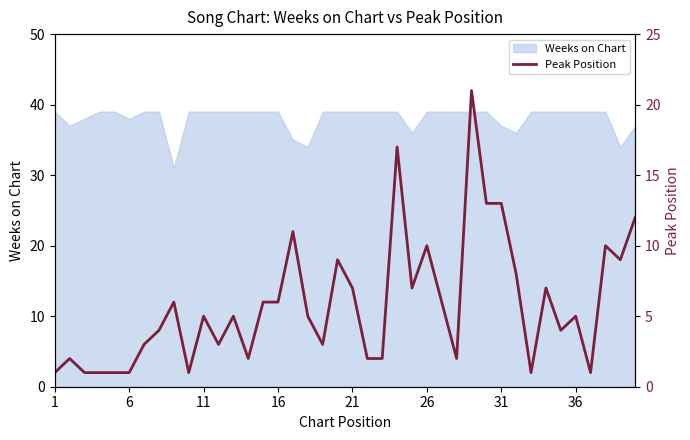

True or false: the data has more than 0 interior local peaks.

True